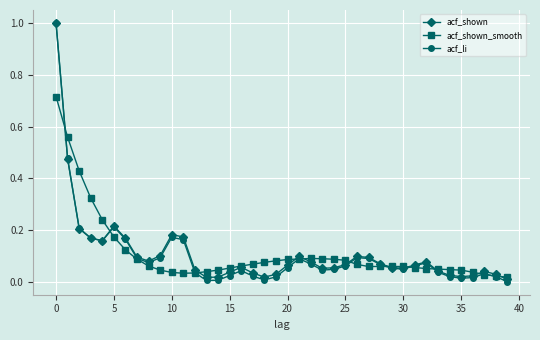

True or false: acf_li has more than 2 interior local peaks.

True